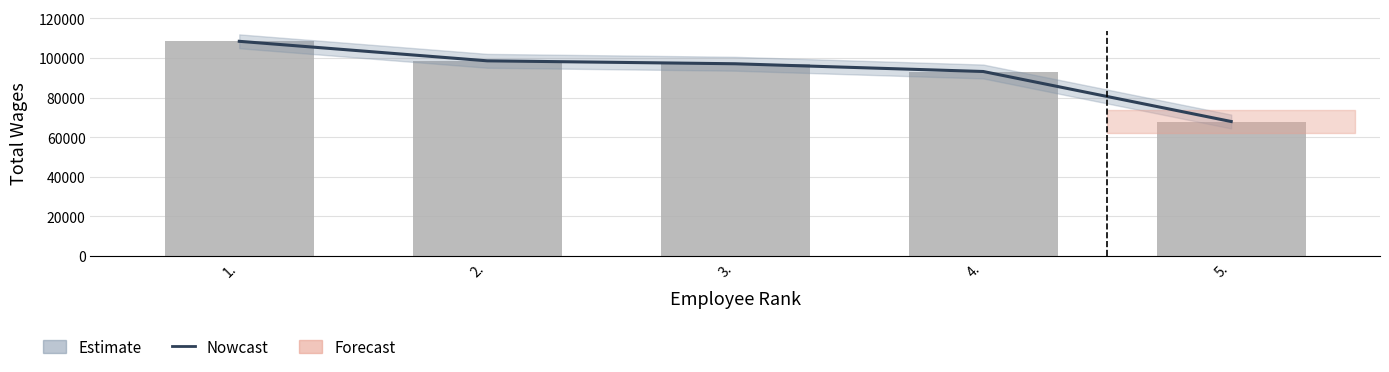

How many bars are there in total?

5